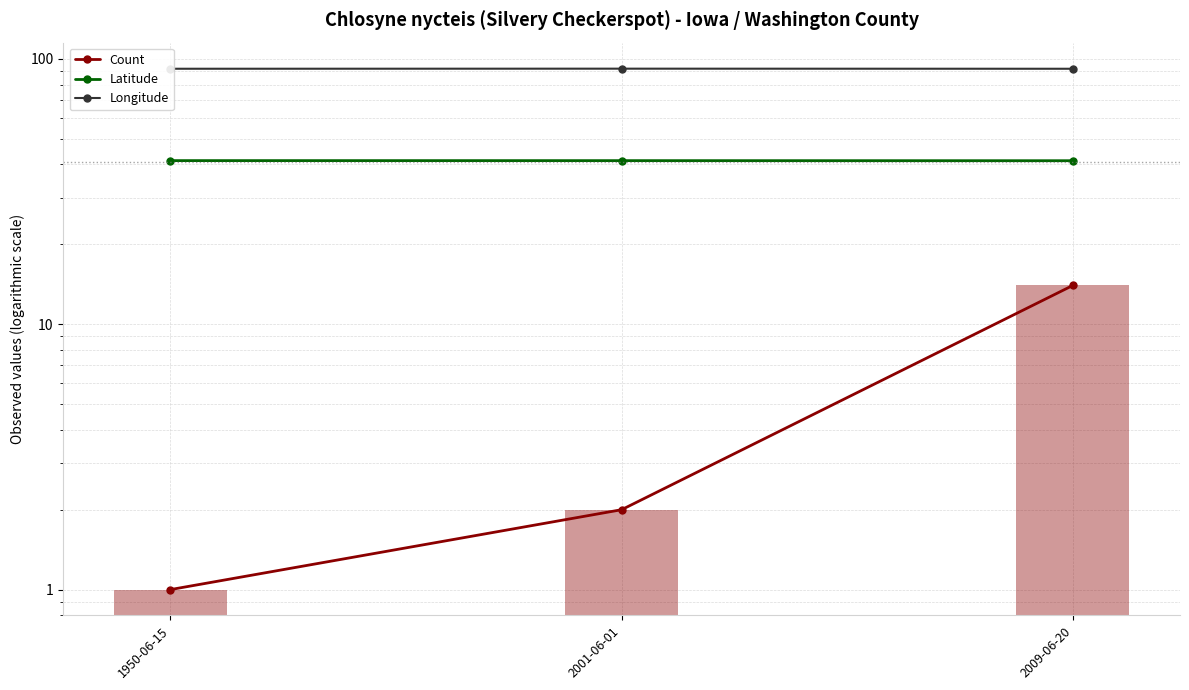

Which category has the highest value in the Count series?

2009-06-20